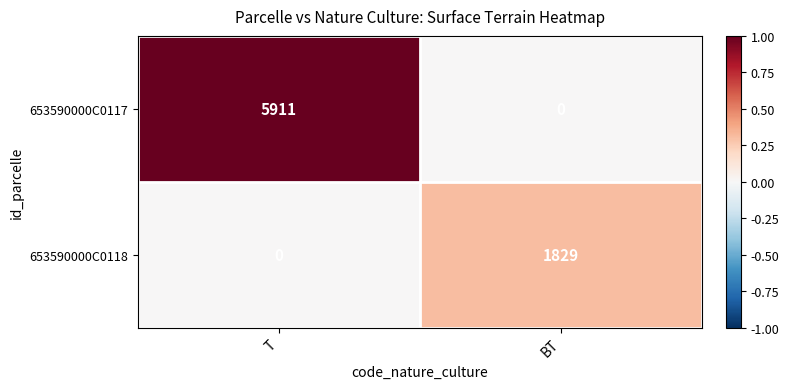

Rank the series at BT from lowest to highest value.

653590000C0117, 653590000C0118